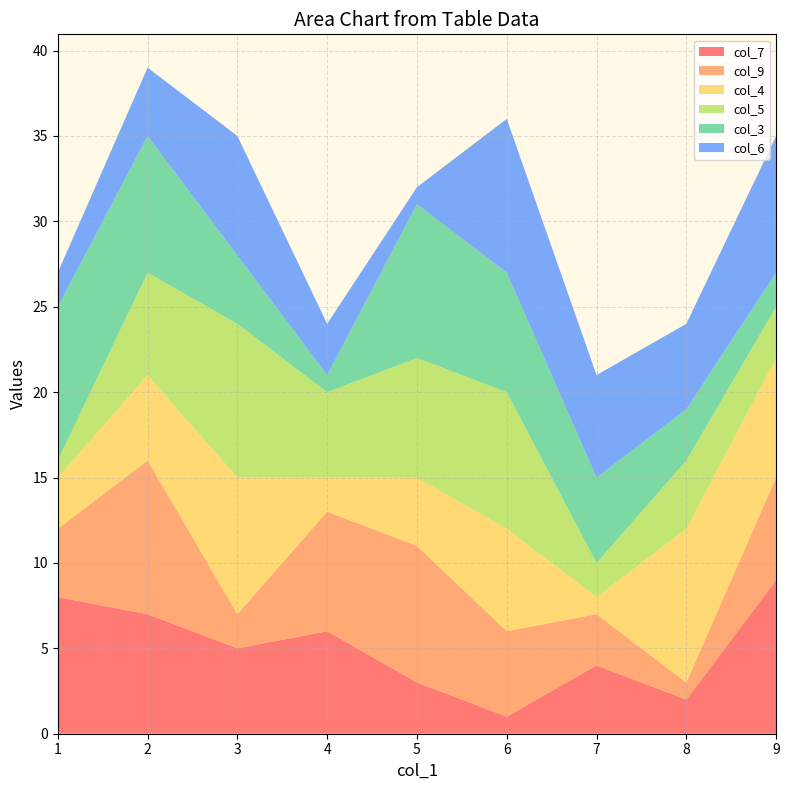

Reading left to right, what are all the values shown in this chart?

col_7: 8	7	5	6	3	1	4	2	9
col_9: 4	9	2	7	8	5	3	1	6
col_4: 3	5	8	2	4	6	1	9	7
col_5: 1	6	9	5	7	8	2	4	3
col_3: 9	8	4	1	9	7	5	3	2
col_6: 2	4	7	3	1	9	6	5	8